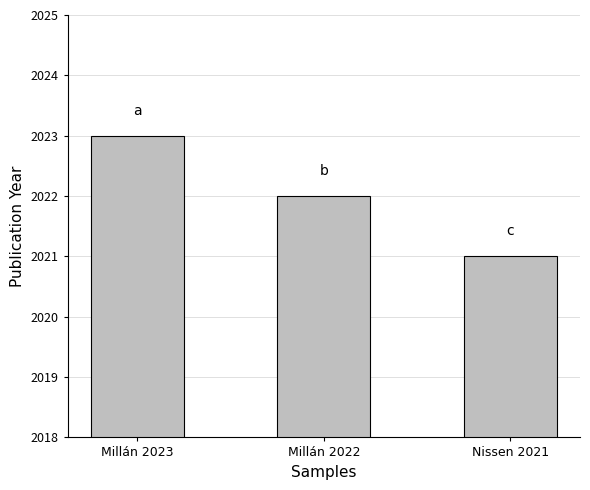

How many values are below 2022?

1